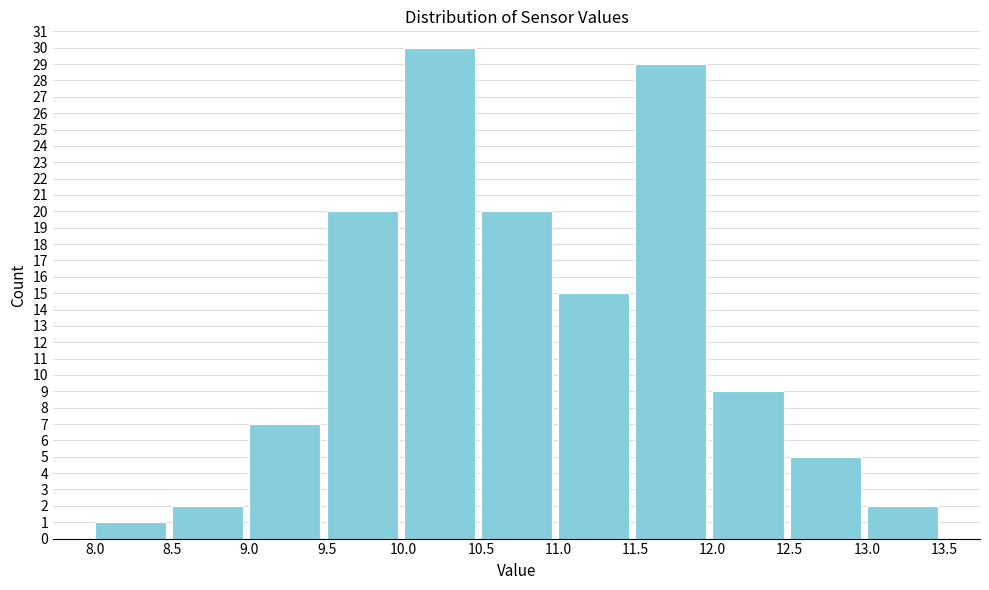

How tall is the bar that spans 11.5 to 12.0 on the x-axis? The values are not printed on the chart, so give them approximately, as read against the axis.

29